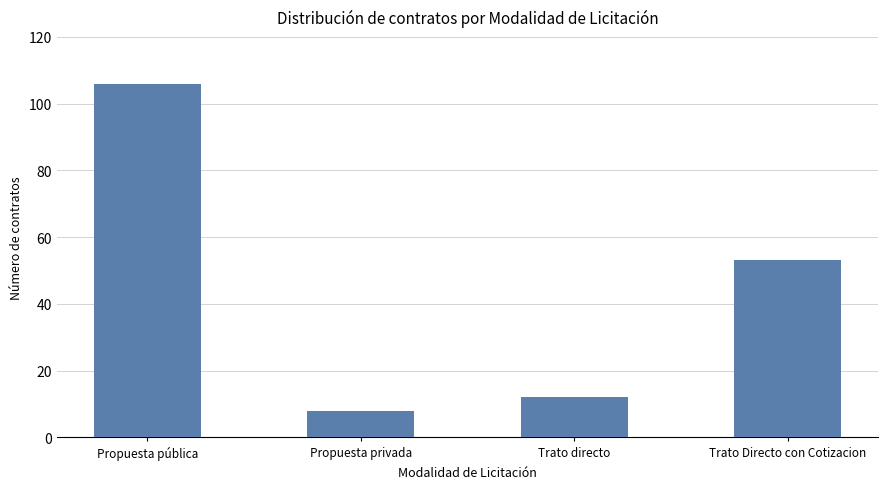

True or false: the data shows 53 at Trato Directo con Cotizacion.

True